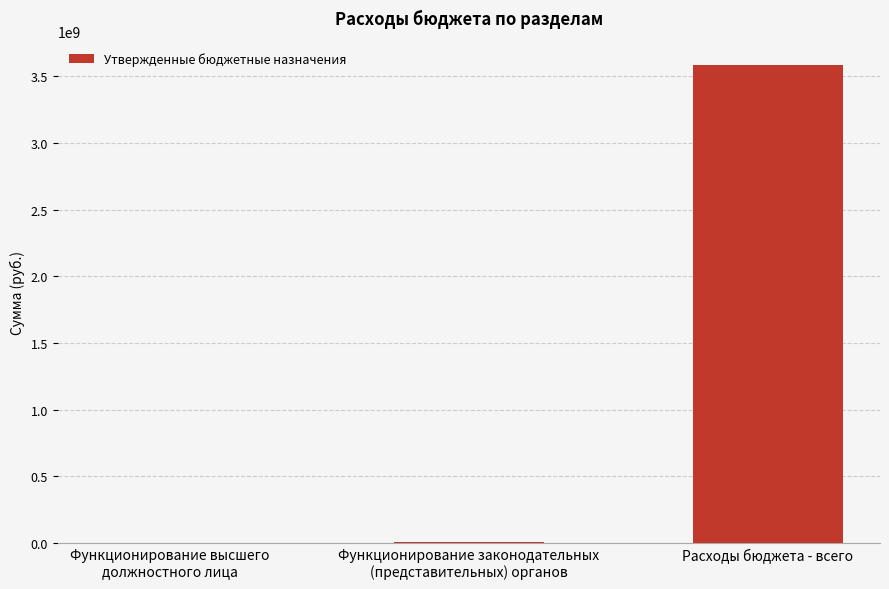

How many categories are shown in the chart?

3